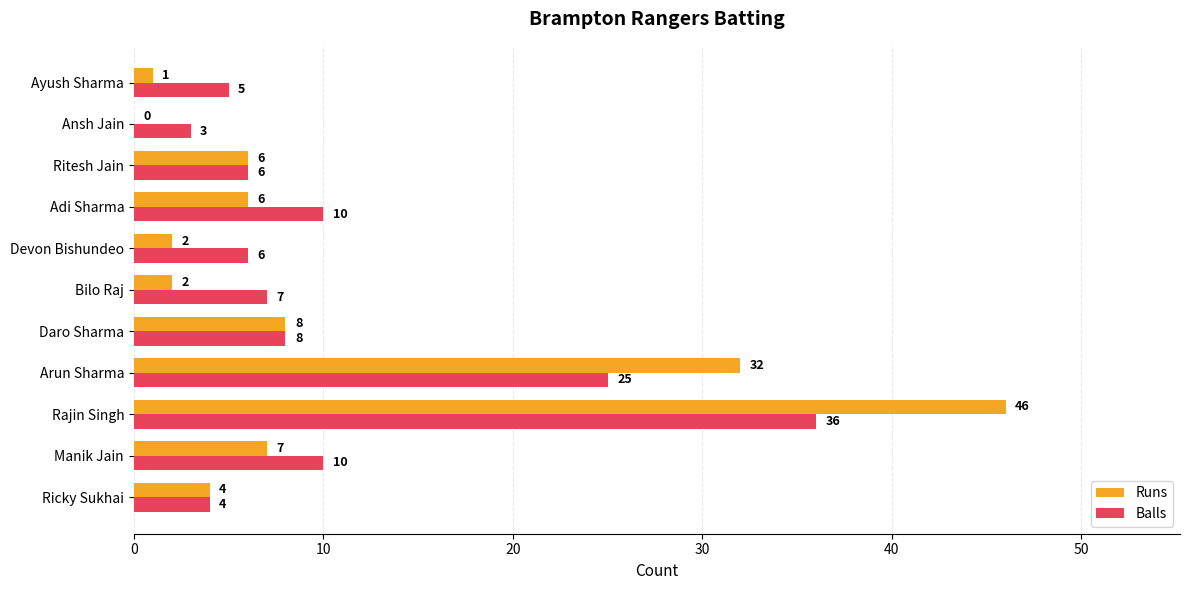

The value of Balls at Ritesh Jain is 8. True or false?

False